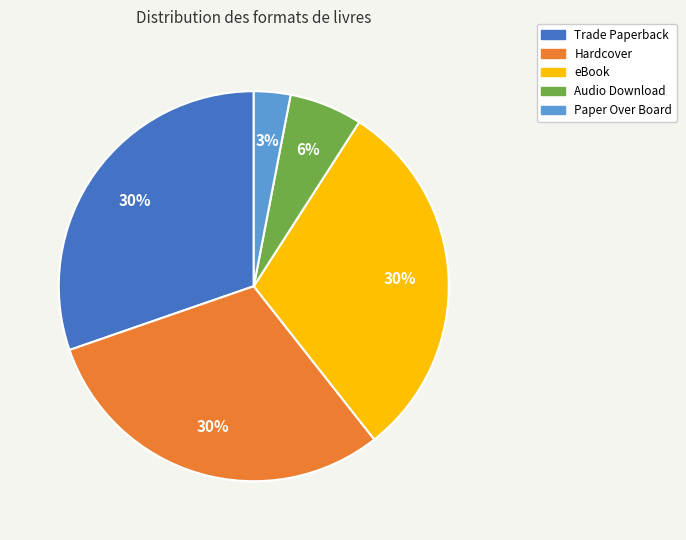

Which has a higher value, Paper Over Board or eBook?

eBook